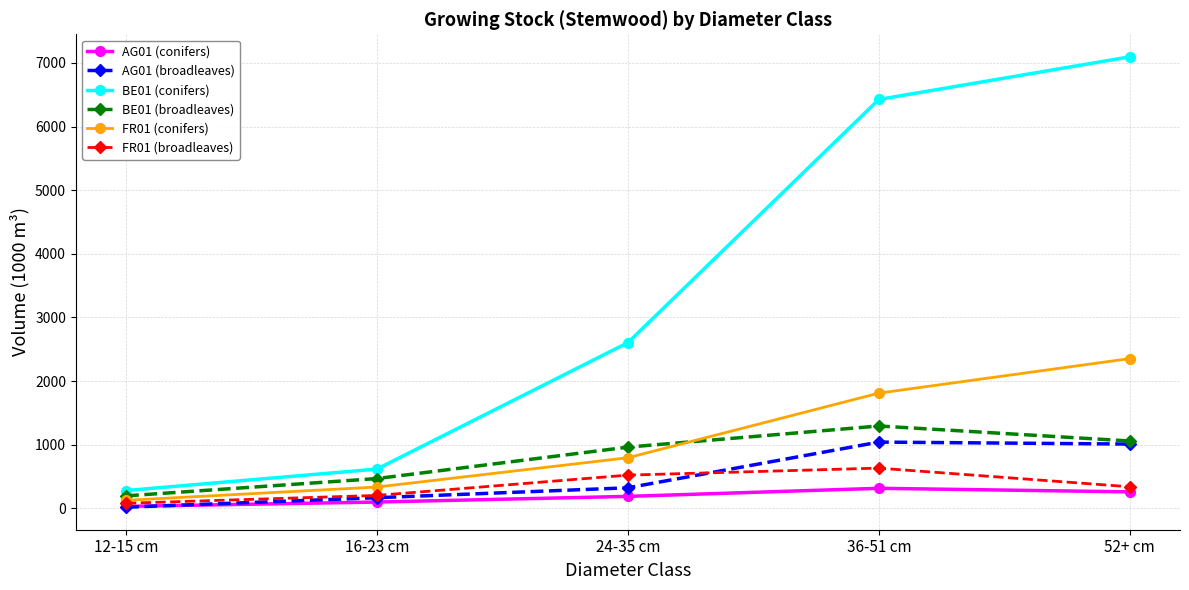

In AG01 (broadleaves), how many points are higher than both neighbors (excluding endpoints)?

1